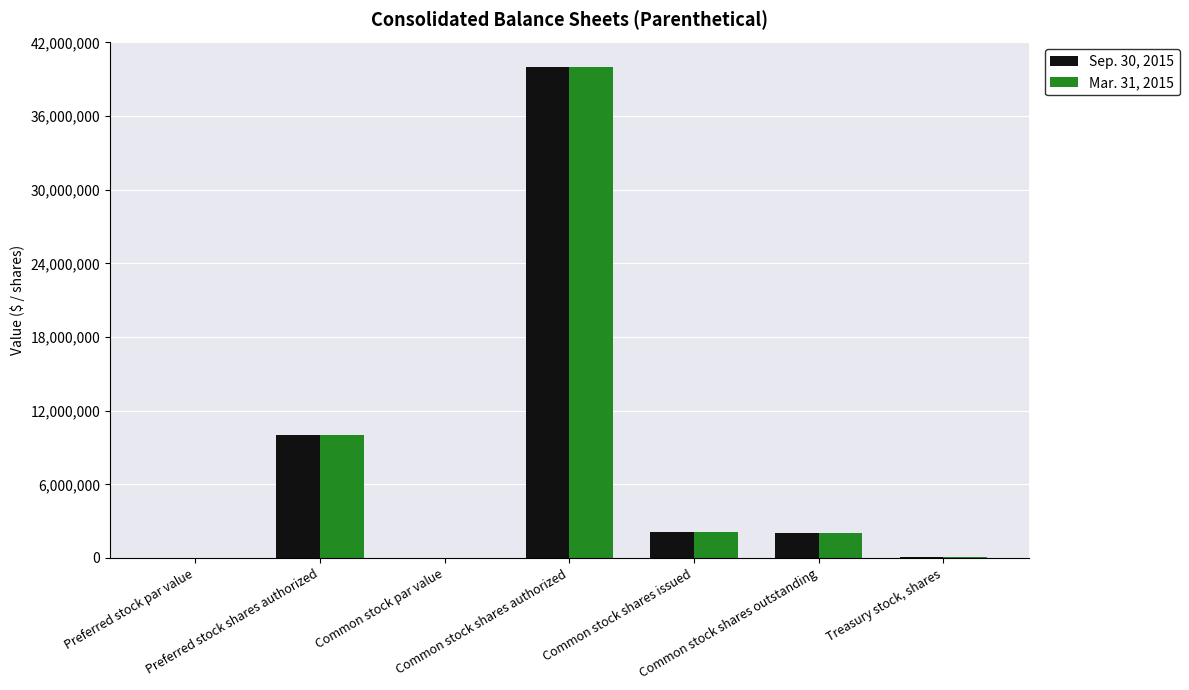

What is the greatest value displayed?

40000000.0